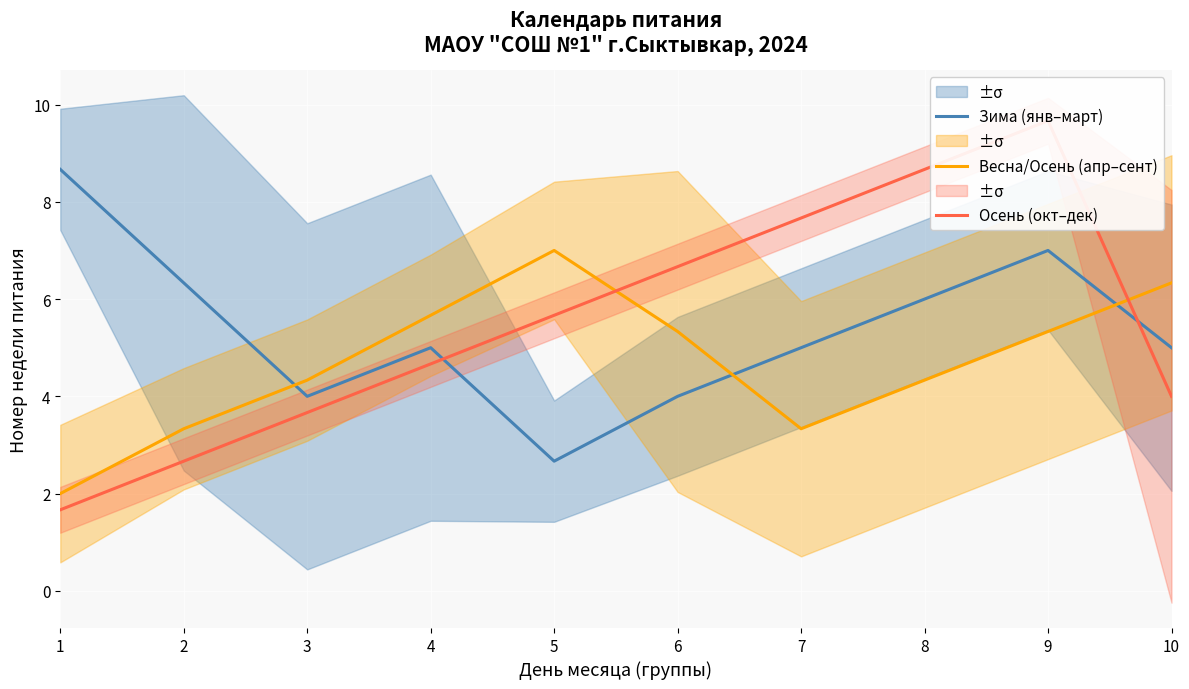

Which series has the widest spread of values?

Осень (окт–дек)